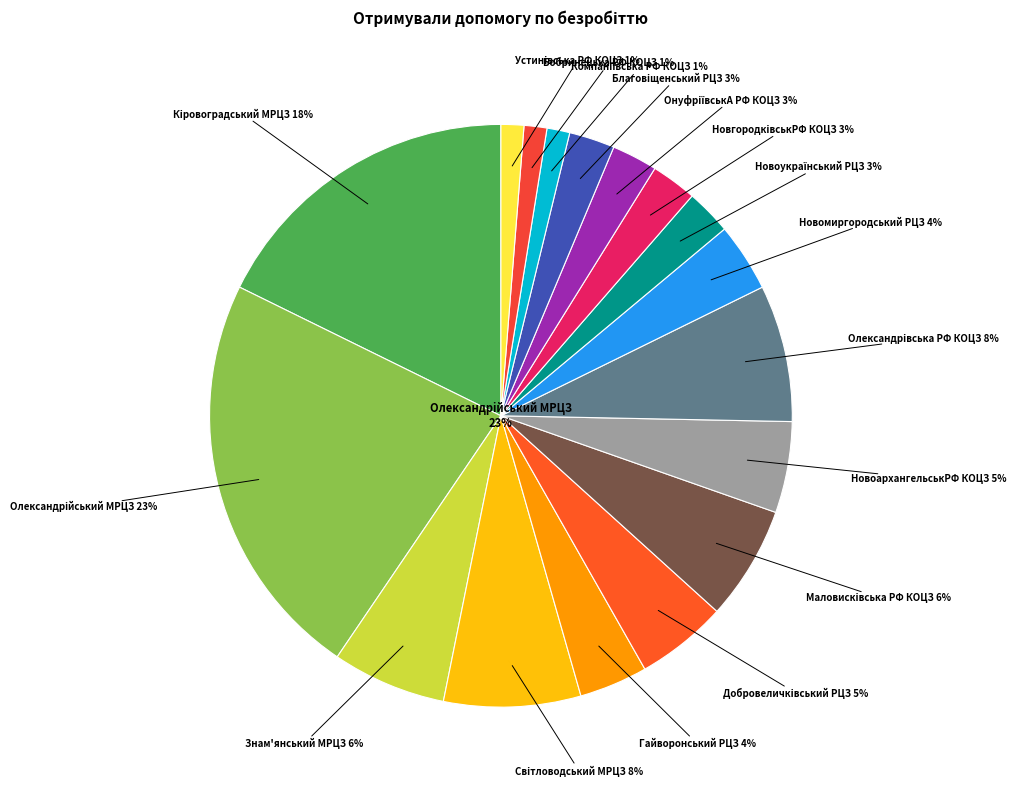

Is there any slice that represents more than half of the pie?

No